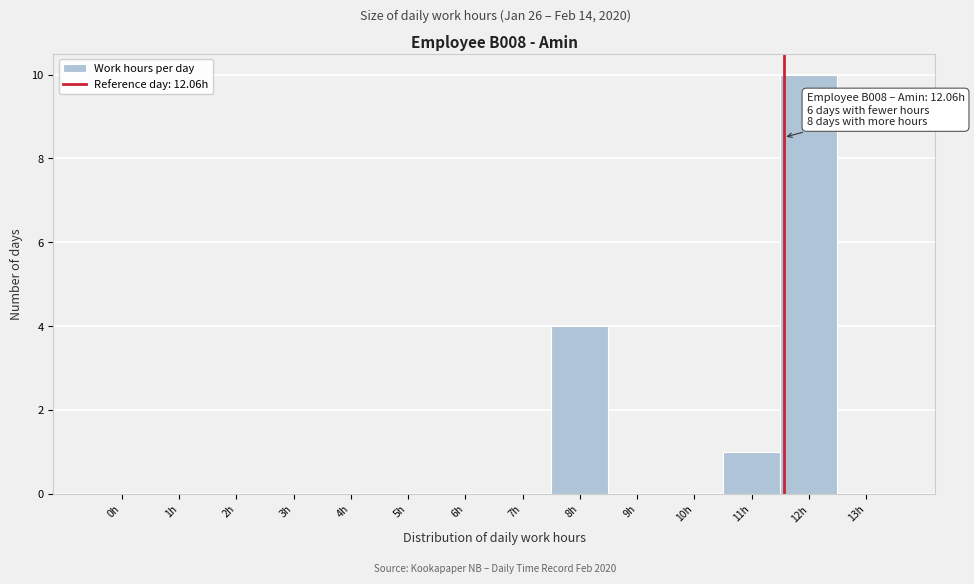

Reading right to left, what are all the values shown in this chart?

13h=0	12h=10	11h=1	10h=0	9h=0	8h=4	7h=0	6h=0	5h=0	4h=0	3h=0	2h=0	1h=0	0h=0